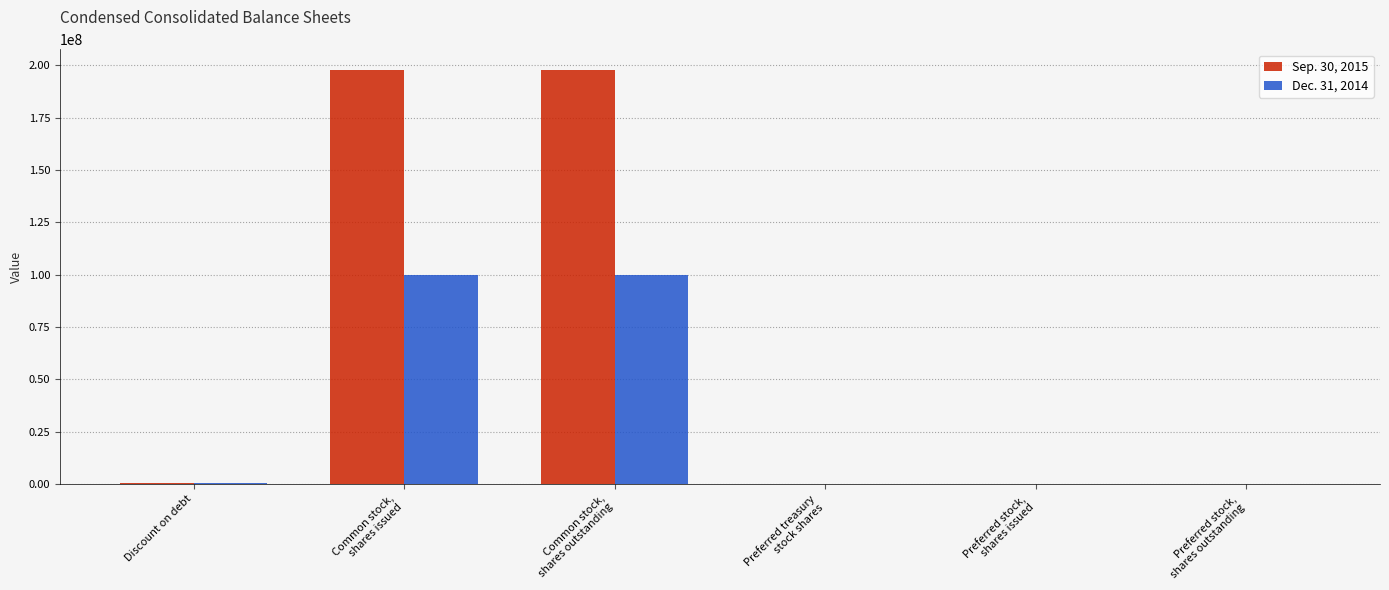

What is the maximum value shown in the chart?

197822722